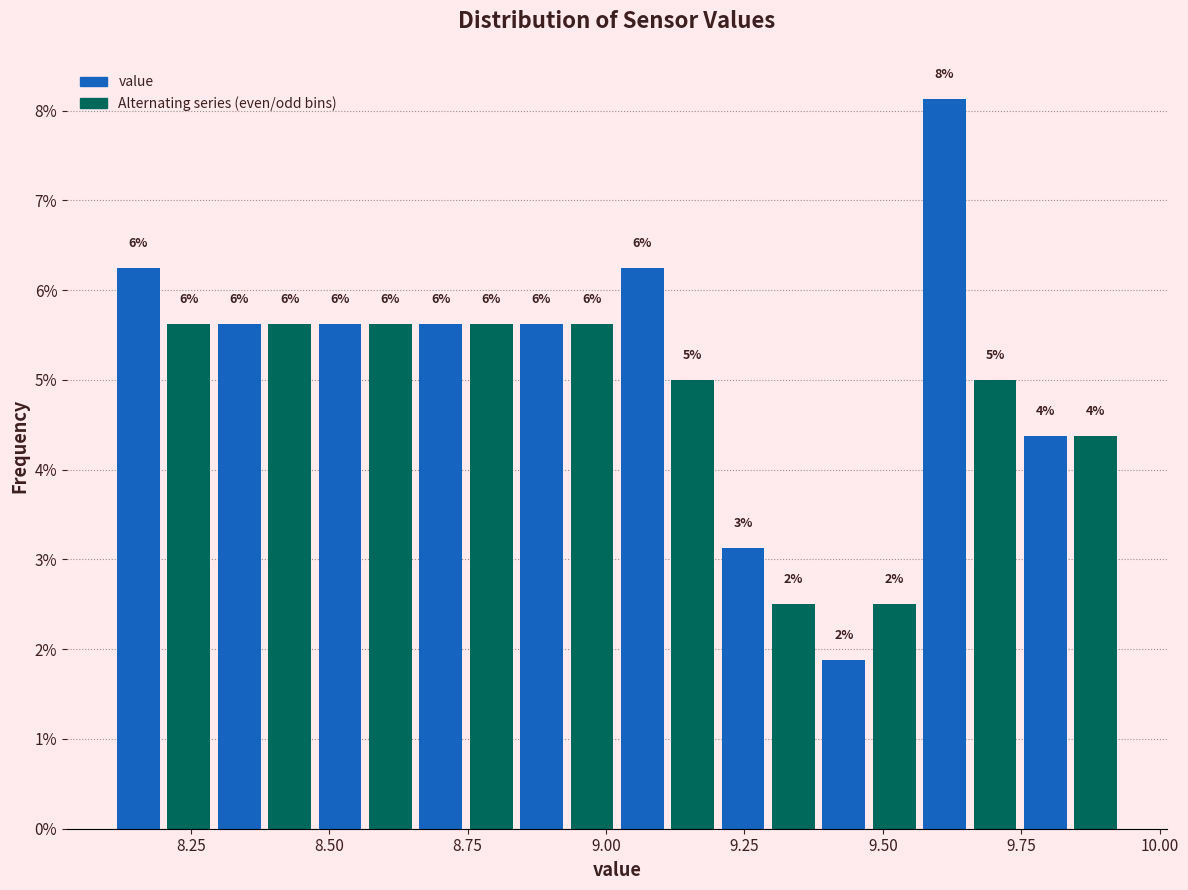

Around what value on the x-axis is the tallest bar? Give the approximate position of its centre, as read against the axis.

9.60